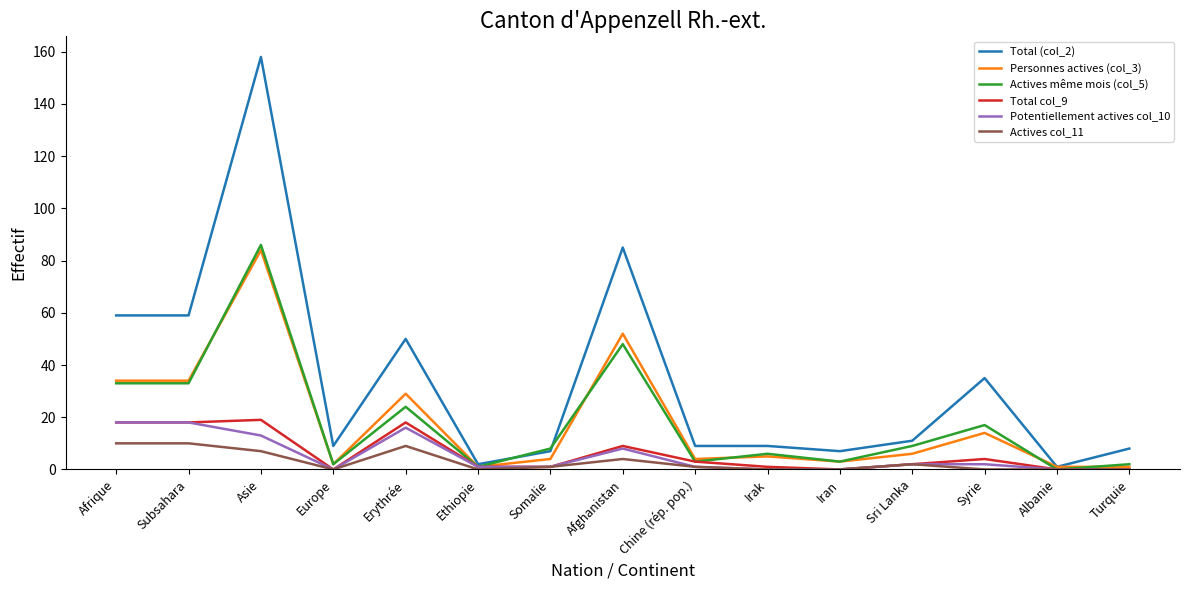

Is the value of Total (col_2) at Europe greater than the value of Actives col_11 at Sri Lanka?

Yes